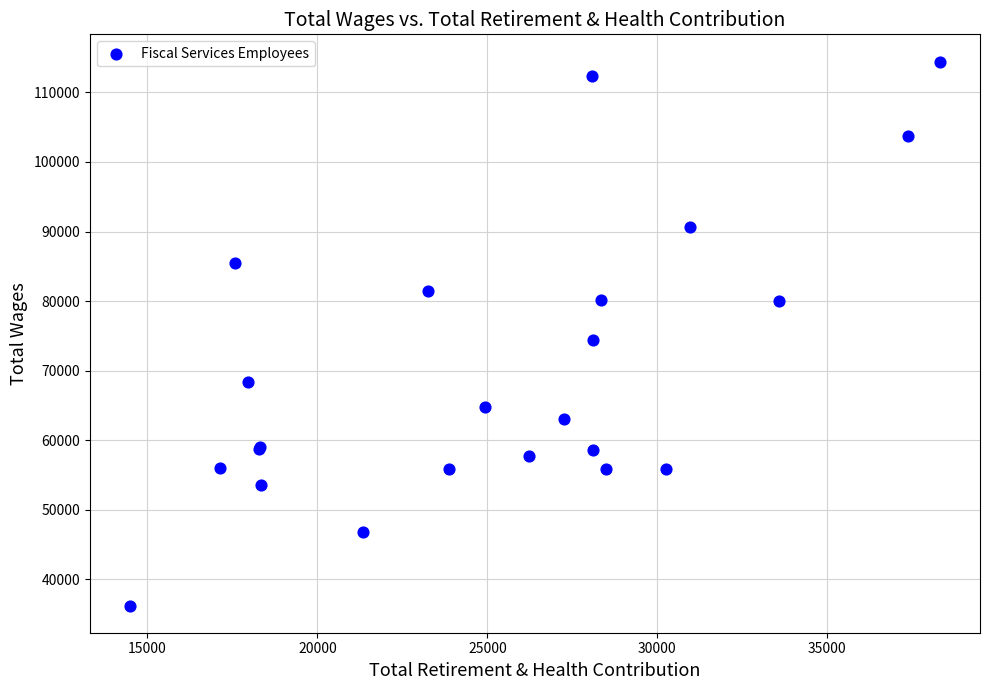

What Y value in the scatter plot is closest to 75330?

74334